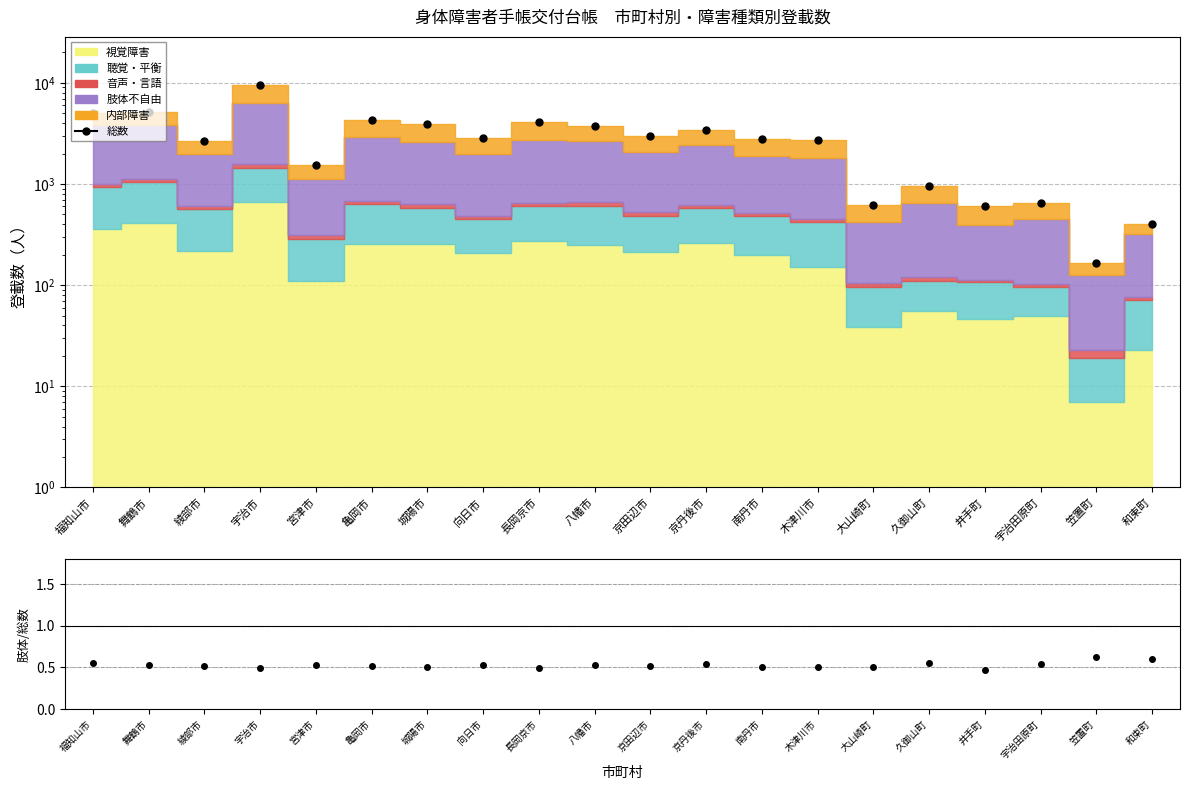

Which category has the lowest value in the 総数 series?

笠置町